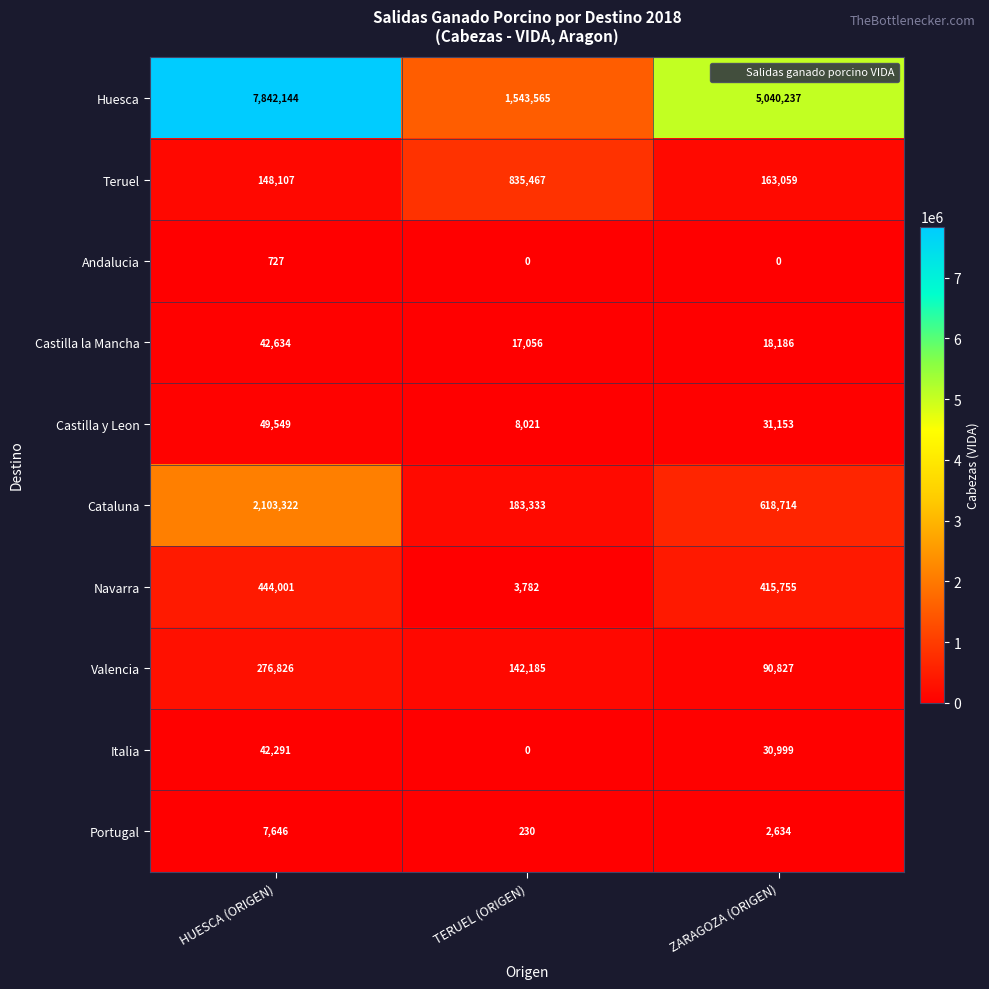

How many data points does each series have?

3